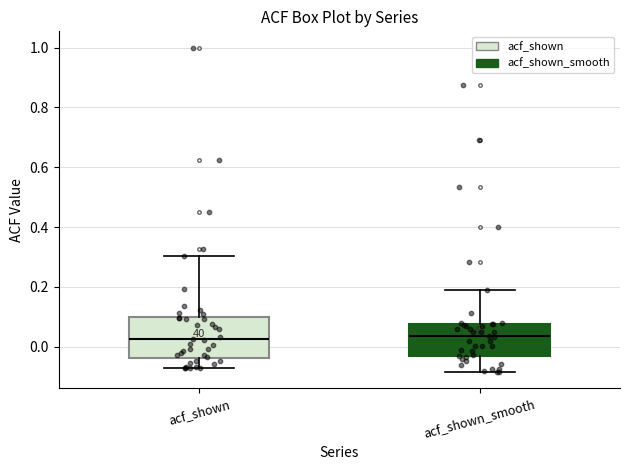

Which box is the tallest, from its lower edge to its upper edge?

acf_shown